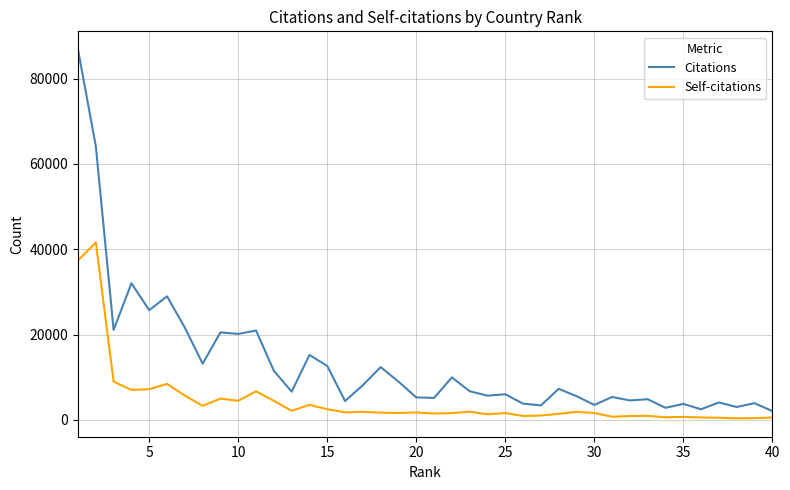

What is the maximum value for Citations?

86748